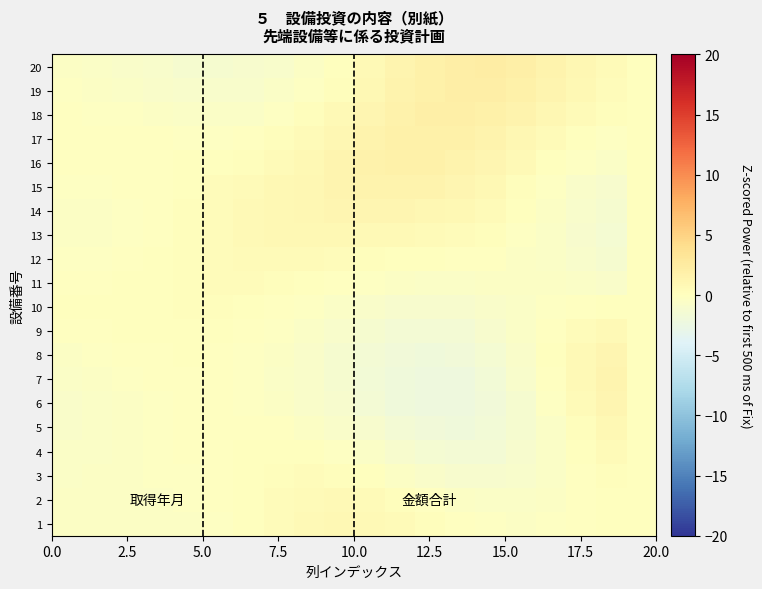

Which series has the widest spread of values?

7